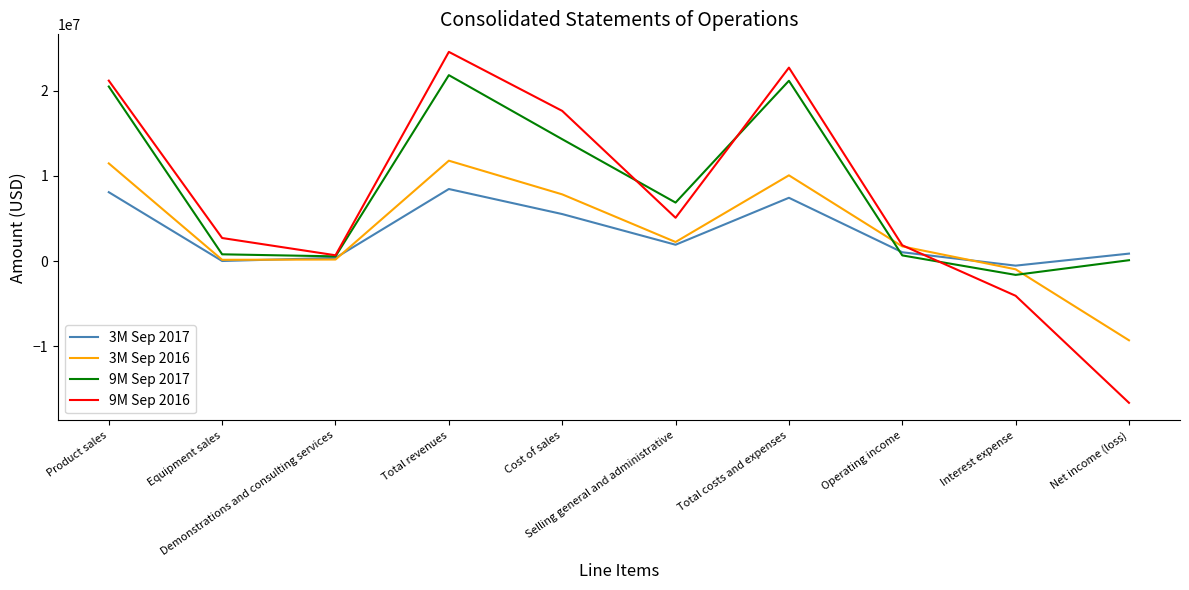

List the series in order of their peak value, highest first.

9M Sep 2016, 9M Sep 2017, 3M Sep 2016, 3M Sep 2017